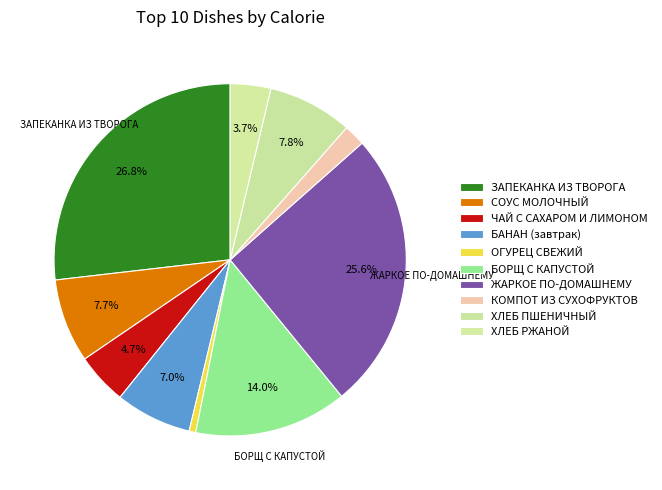

To the nearest percent, what is the combined percentage of КОМПОТ ИЗ СУХОФРУКТОВ and БАНАН (завтрак)?

9%